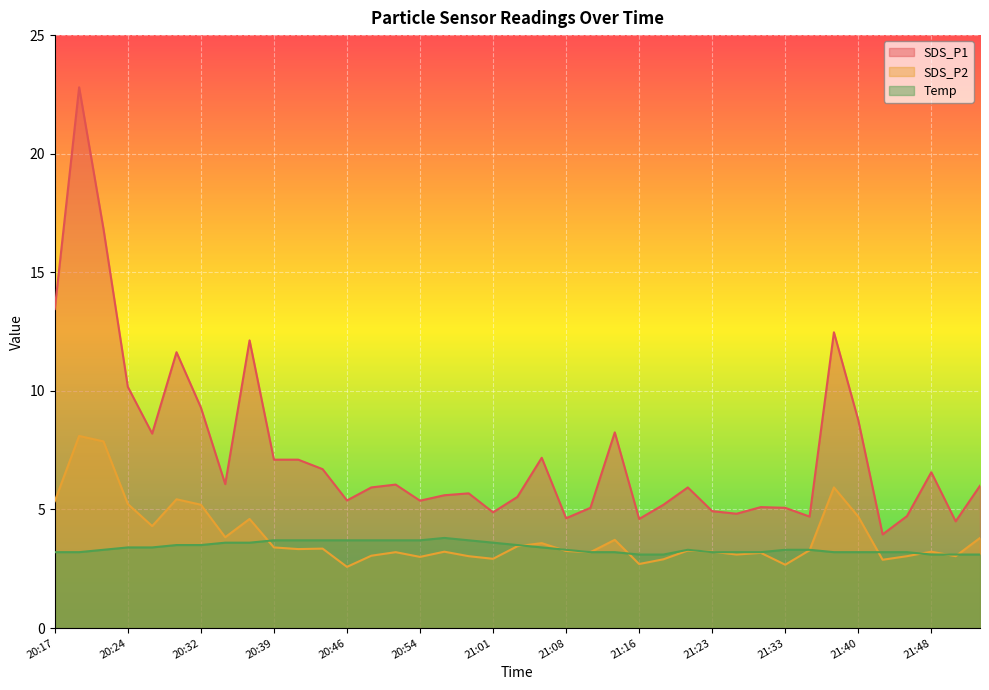

The value of SDS_P2 at 20:39 is 5.6. True or false?

False